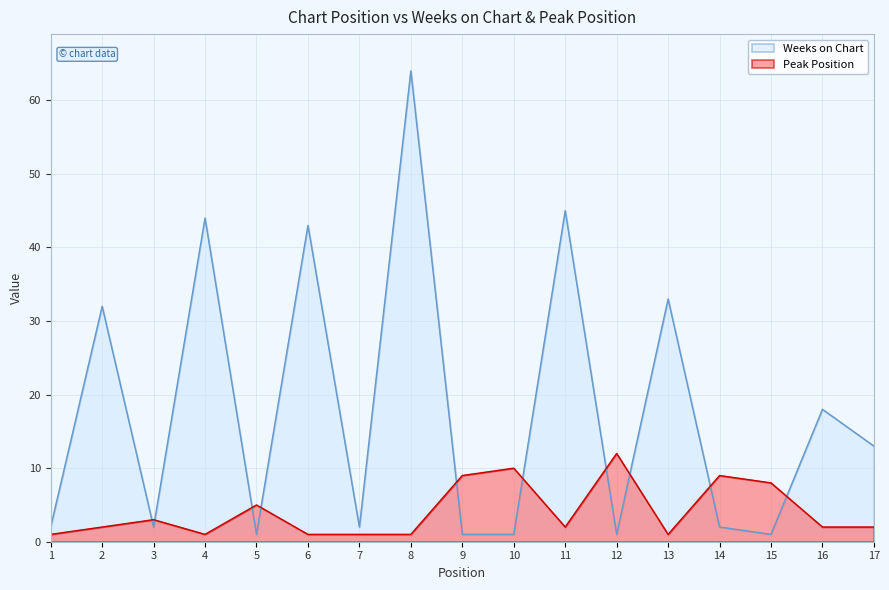

Which series ends up on top after the final intersection of Peak Position and Weeks on Chart?

Weeks on Chart